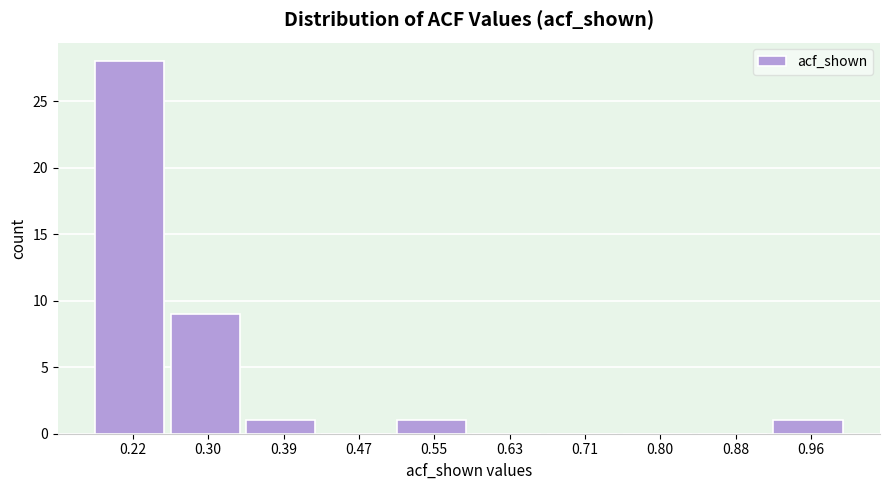

Reading left to right, transcribe this chart: for each bar, give the range it covers on the x-axis and its height. Neither the bar edges nor the heights are printed on the chart, so give them approximately, as read against the axes.

0.18 to 0.26: 28
0.26 to 0.34: 9
0.34 to 0.43: 1
0.43 to 0.51: 0
0.51 to 0.59: 1
0.59 to 0.67: 0
0.67 to 0.75: 0
0.75 to 0.84: 0
0.84 to 0.92: 0
0.92 to 1.00: 1